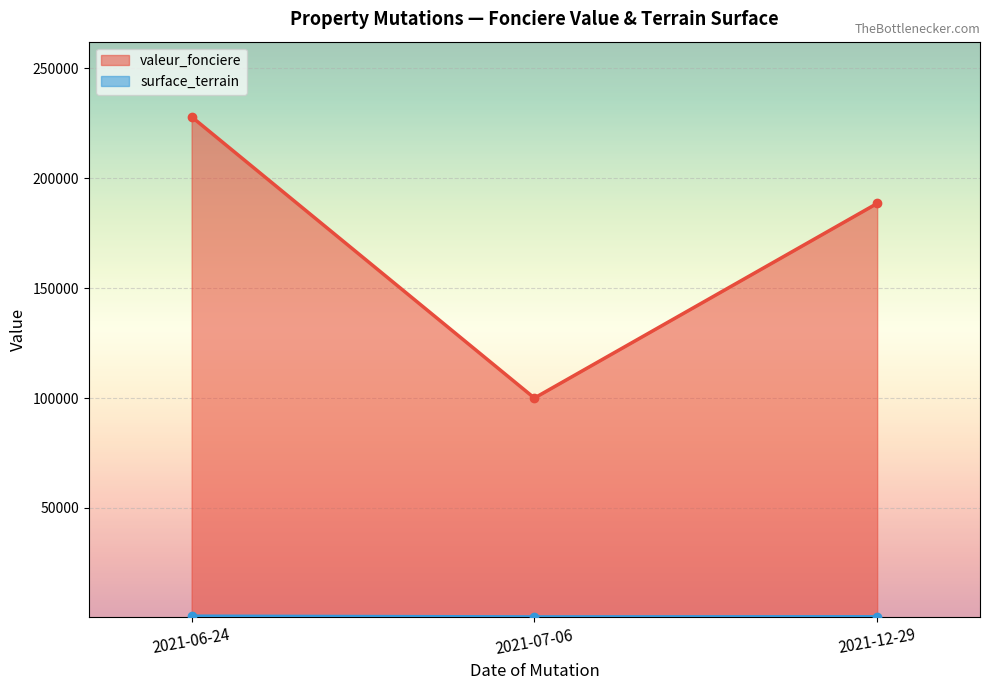

Which series has the largest total across all categories?

valeur_fonciere